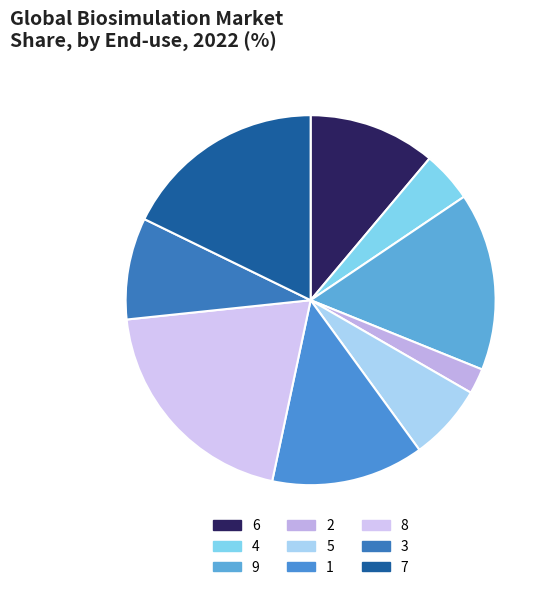

How many slices are in this pie chart?

9